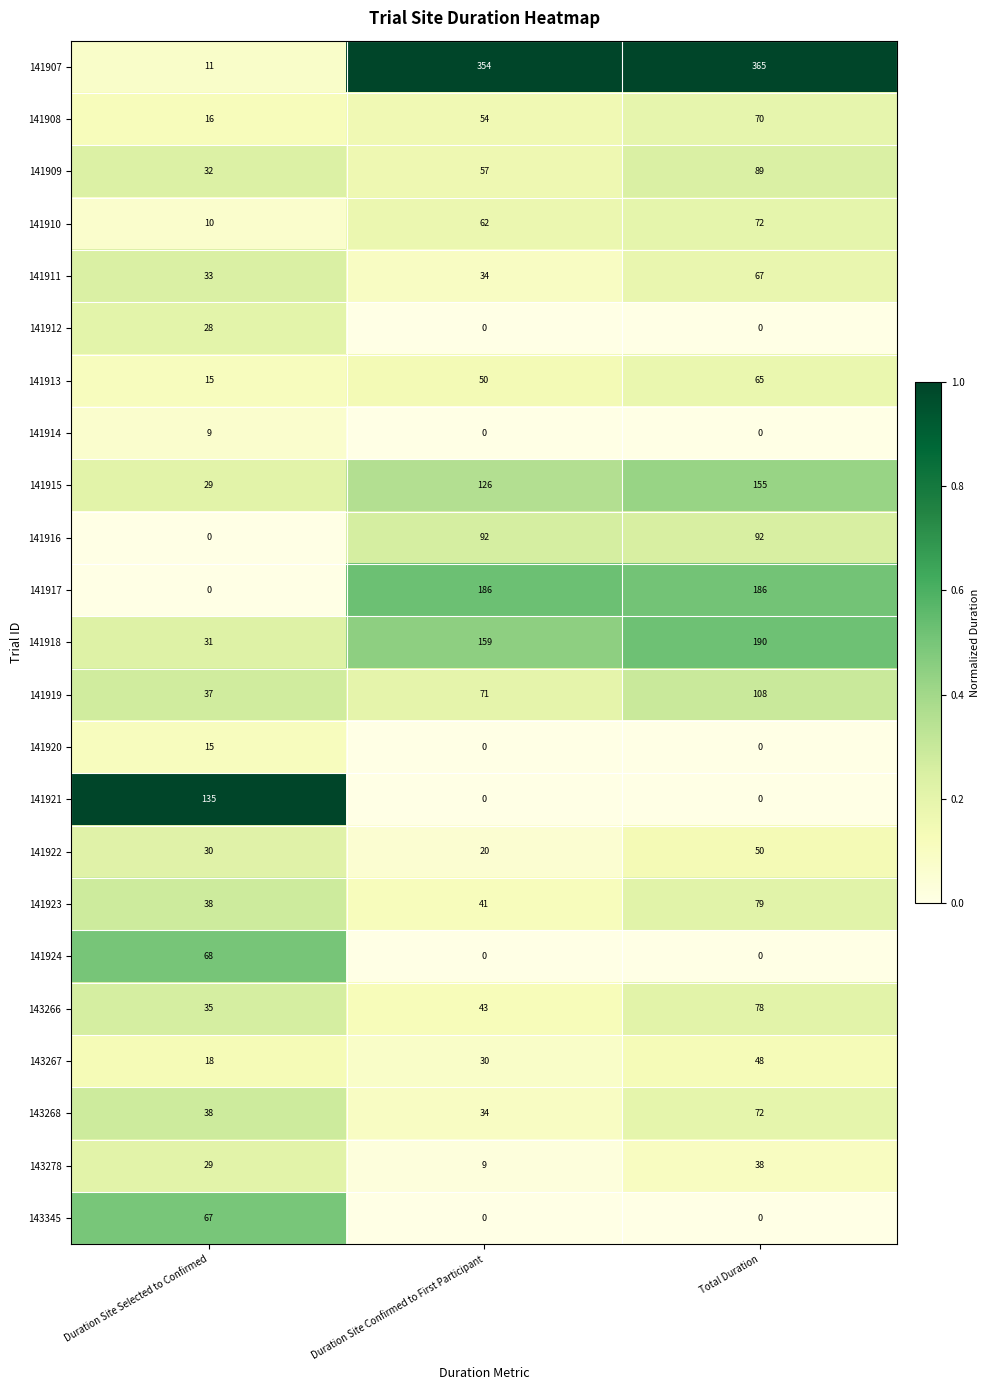

Which category has the highest value in the 143266 series?

Total Duration